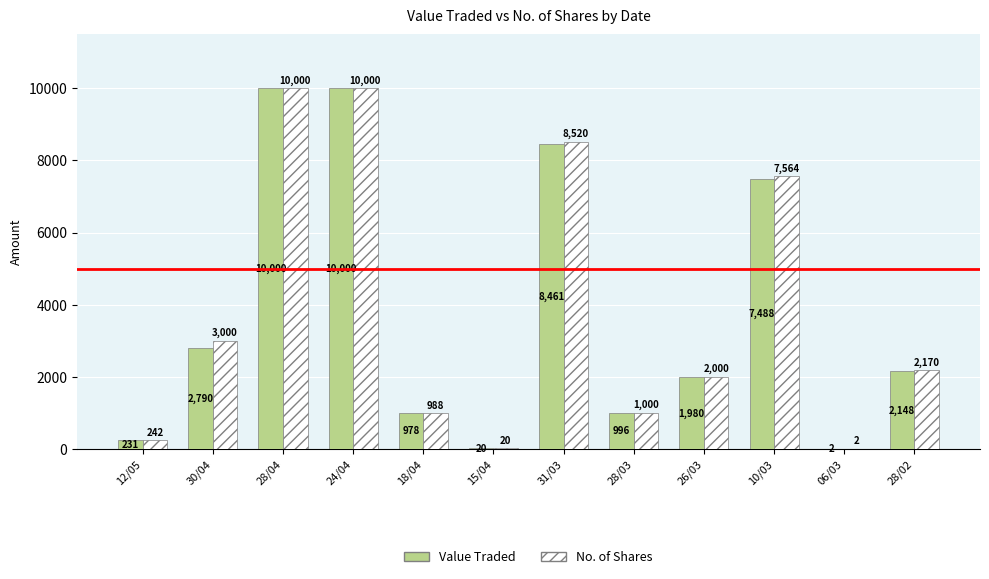

What is the total value across all series at 28/02?

4318